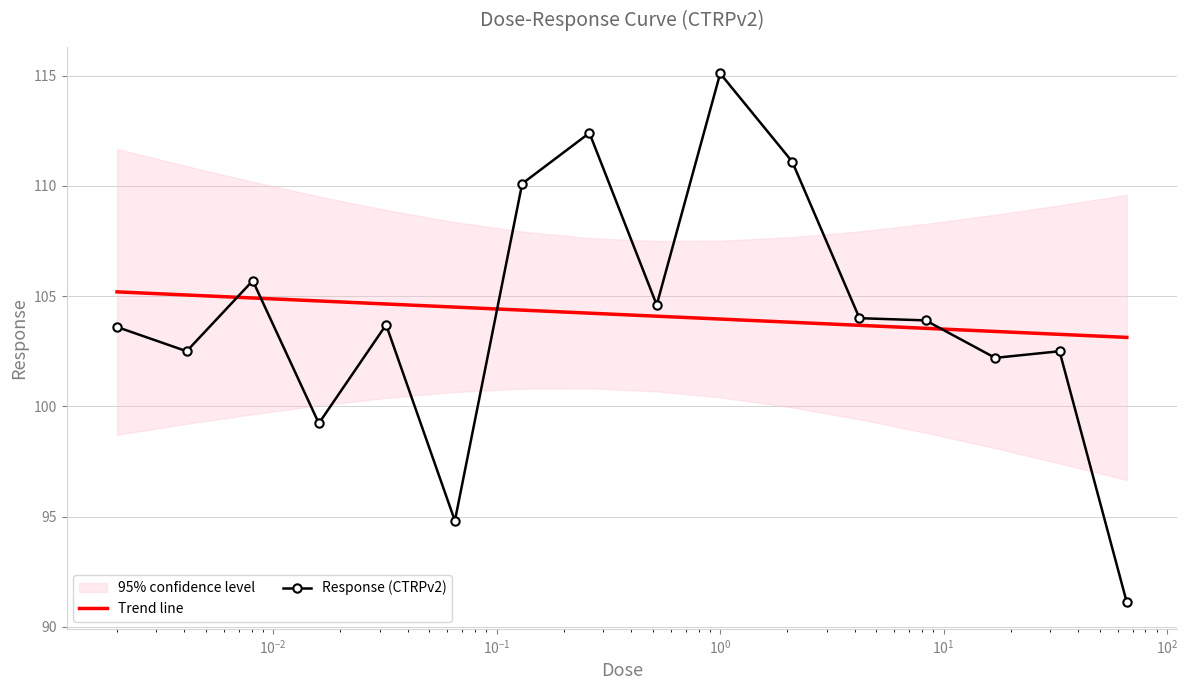

What is the minimum value for Response (CTRPv2)?

91.1